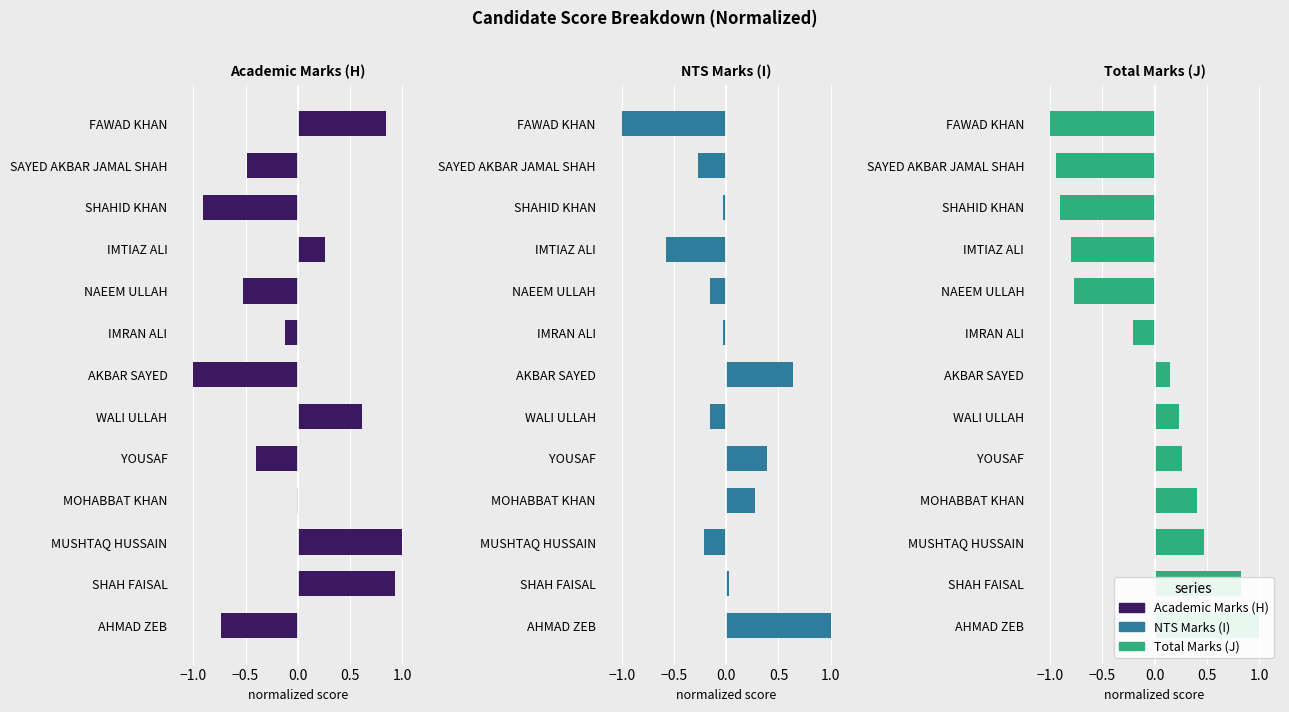

What is the difference between the maximum and minimum values in the NTS Marks (I) series?

2.0